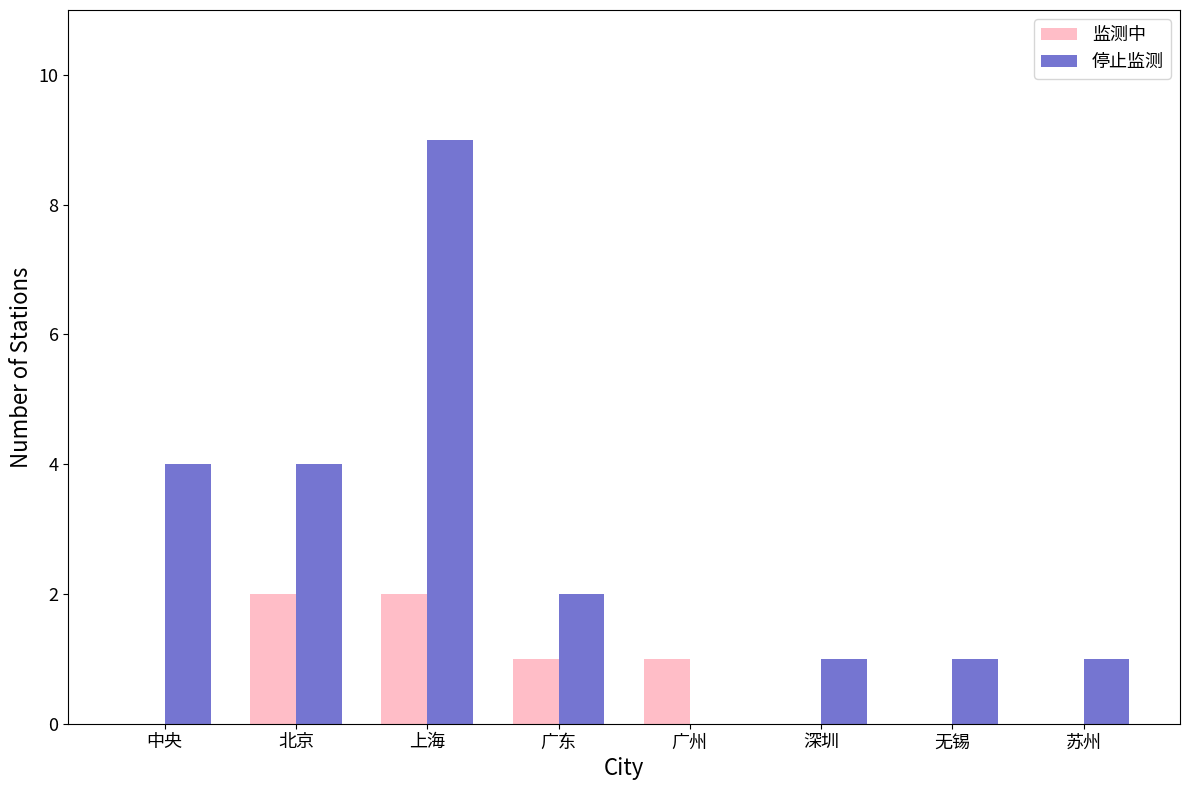

What is the sum of the 停止监测 values at 中央 and 无锡?

5